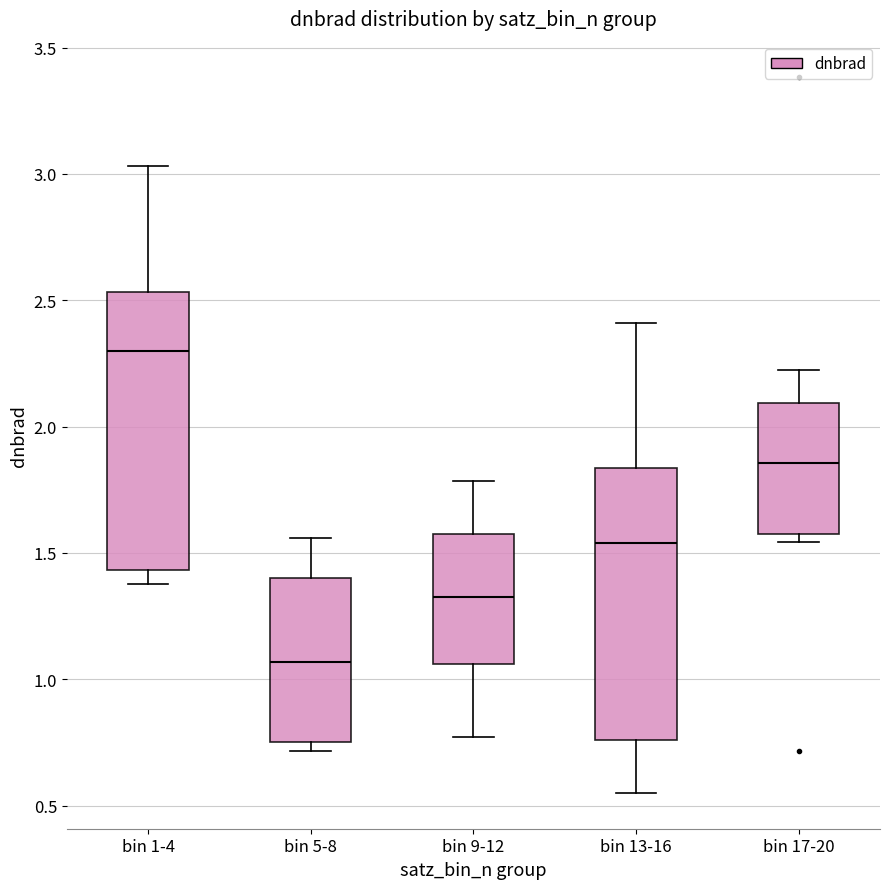

Where is the upper edge of the box for bin 9-12 on the y-axis? The values are not printed on the chart, so give them approximately, as read against the axis.

1.55